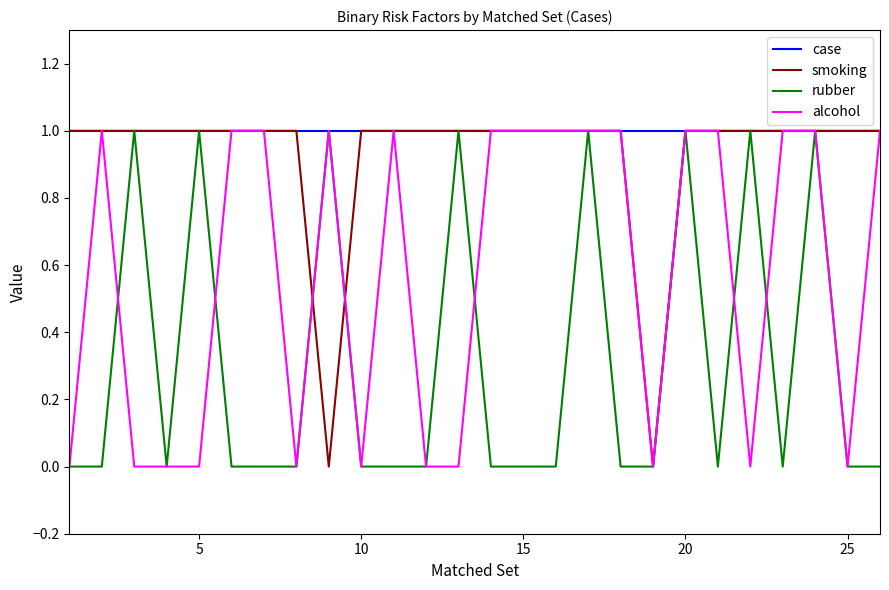

How many categories are shown in the chart?

26